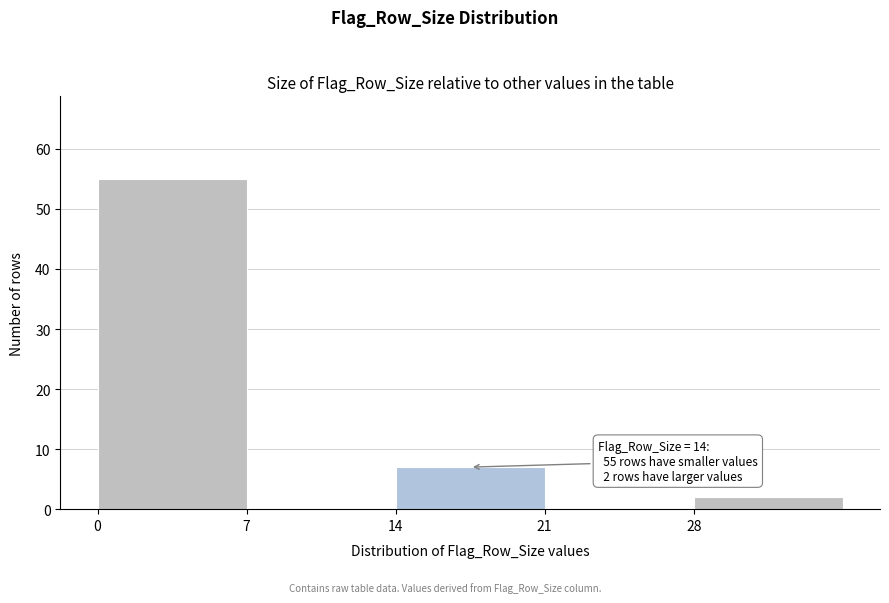

Which range on the x-axis has the tallest bar?

0 to 7